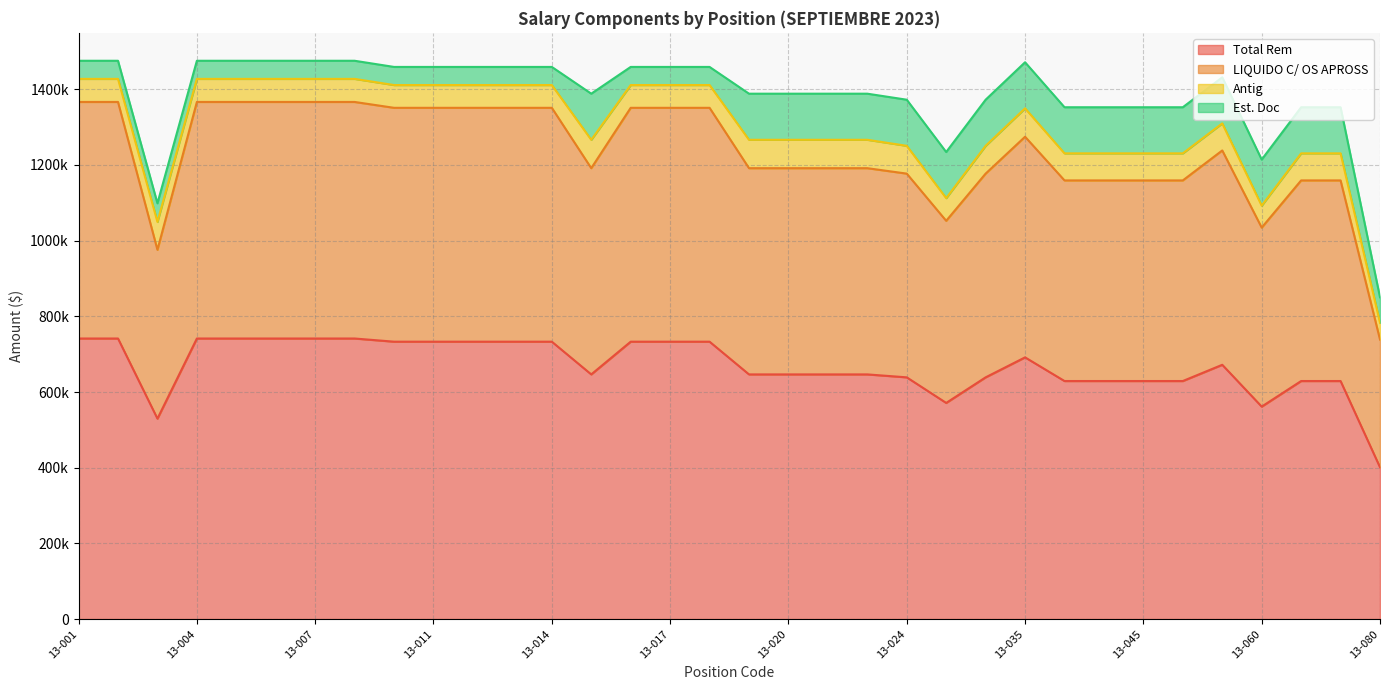

Where is LIQUIDO C/ OS APROSS nearest to the value 1052489?

13-025